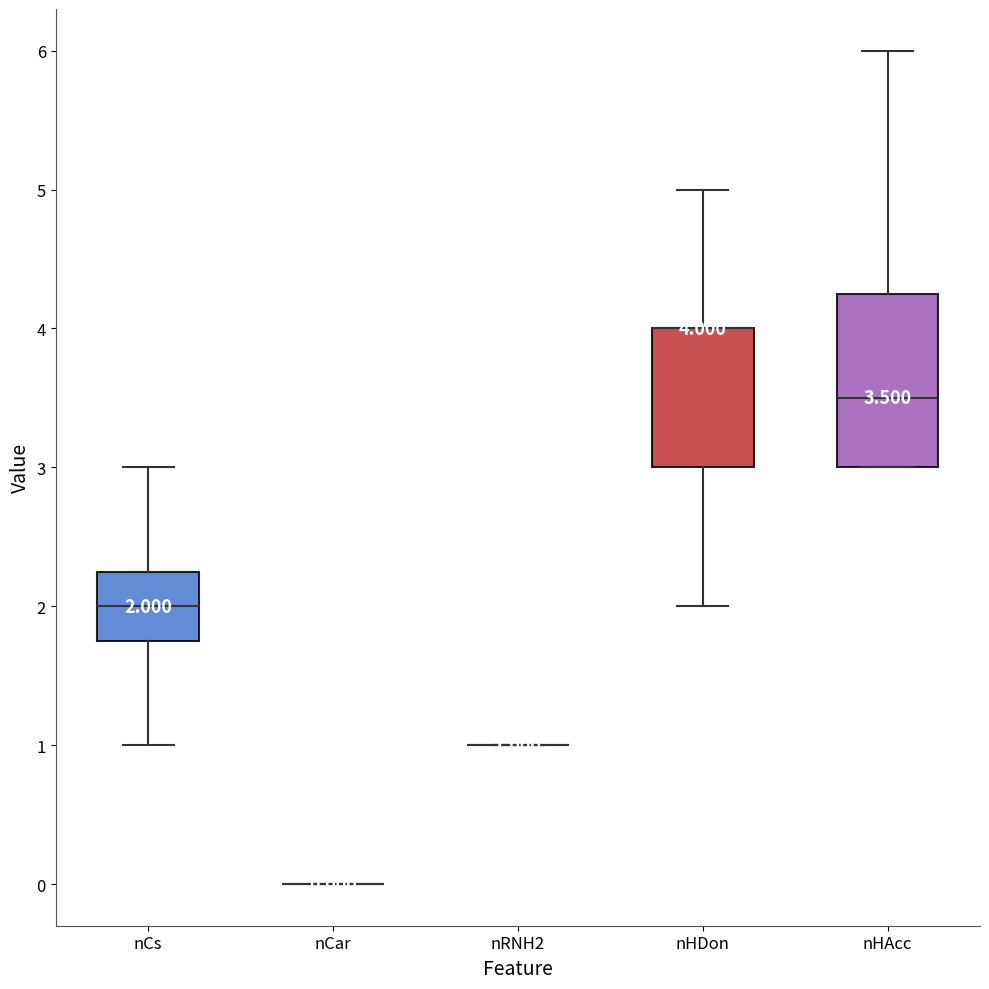

Comparing the boxes themselves (not the whiskers), which one is the tallest?

nHAcc